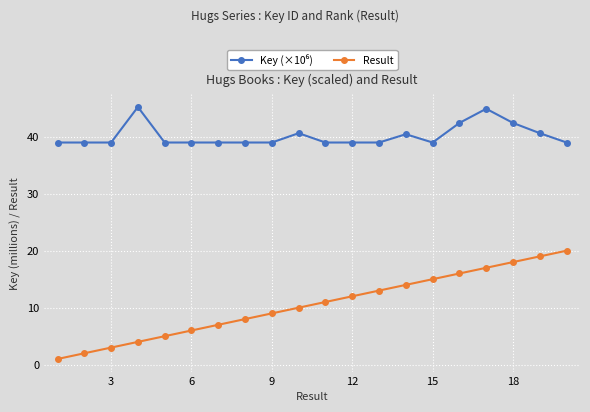

Which series has the largest range (max minus min)?

Result